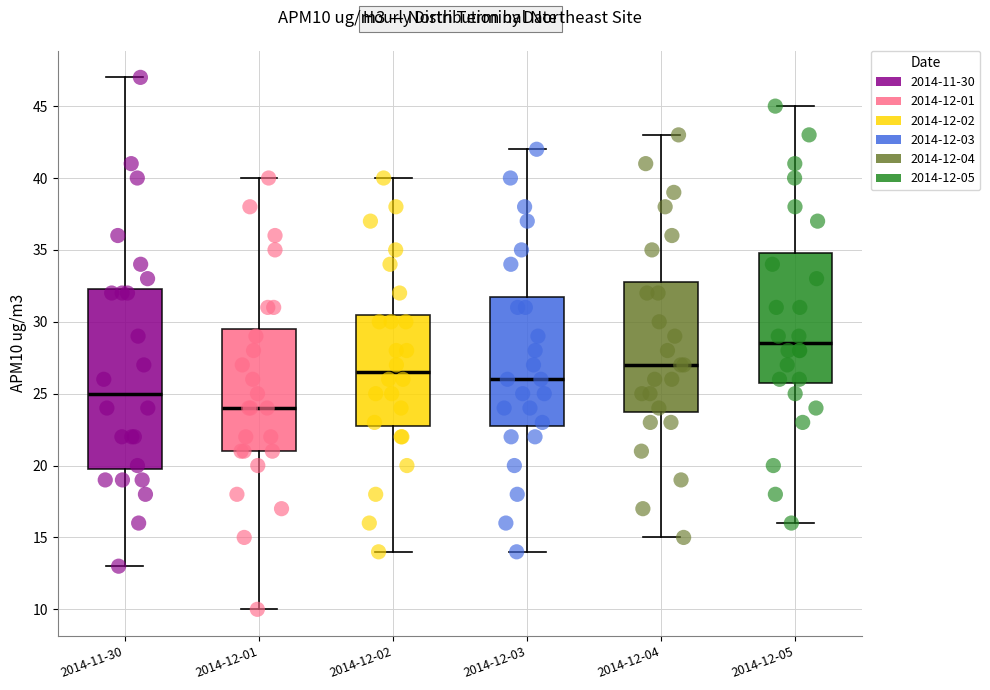

Where does the upper whisker of the box for 2014-11-30 end on the y-axis? The values are not printed on the chart, so give them approximately, as read against the axis.

47.0